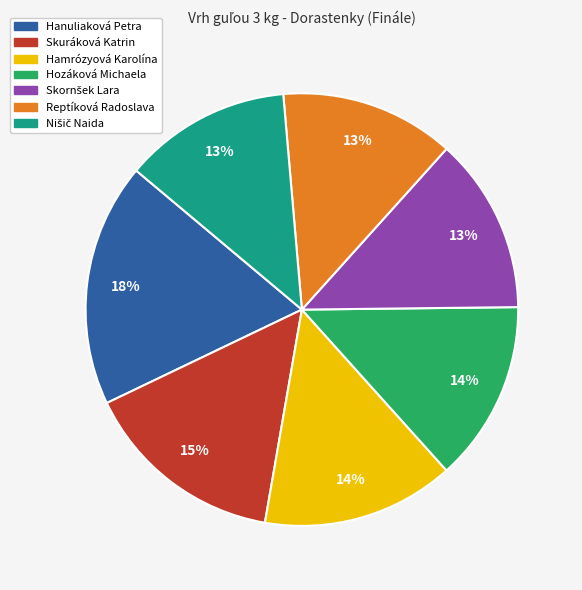

To the nearest percent, what is the average slice percentage?

14%